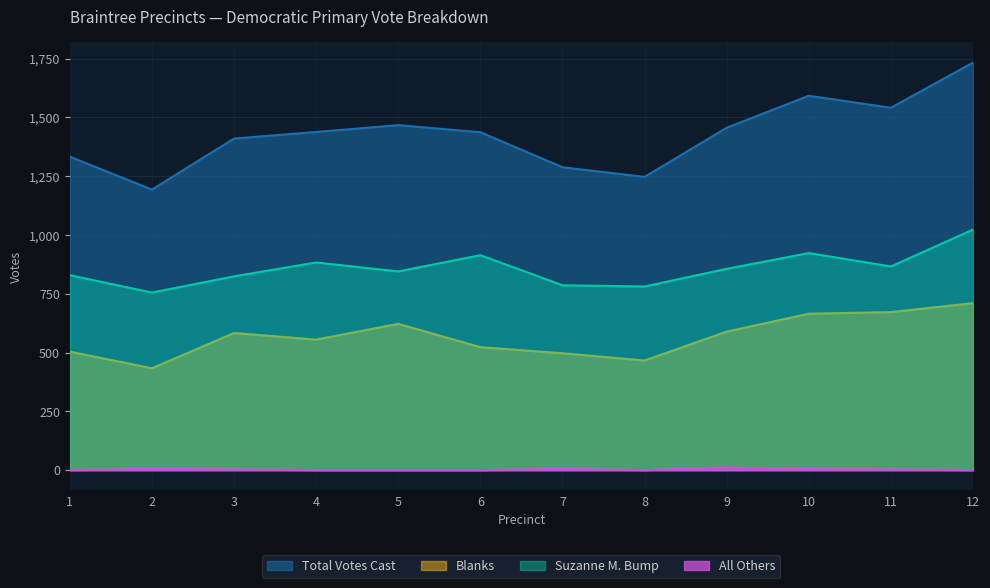

Where does the All Others series first go above 3?

2